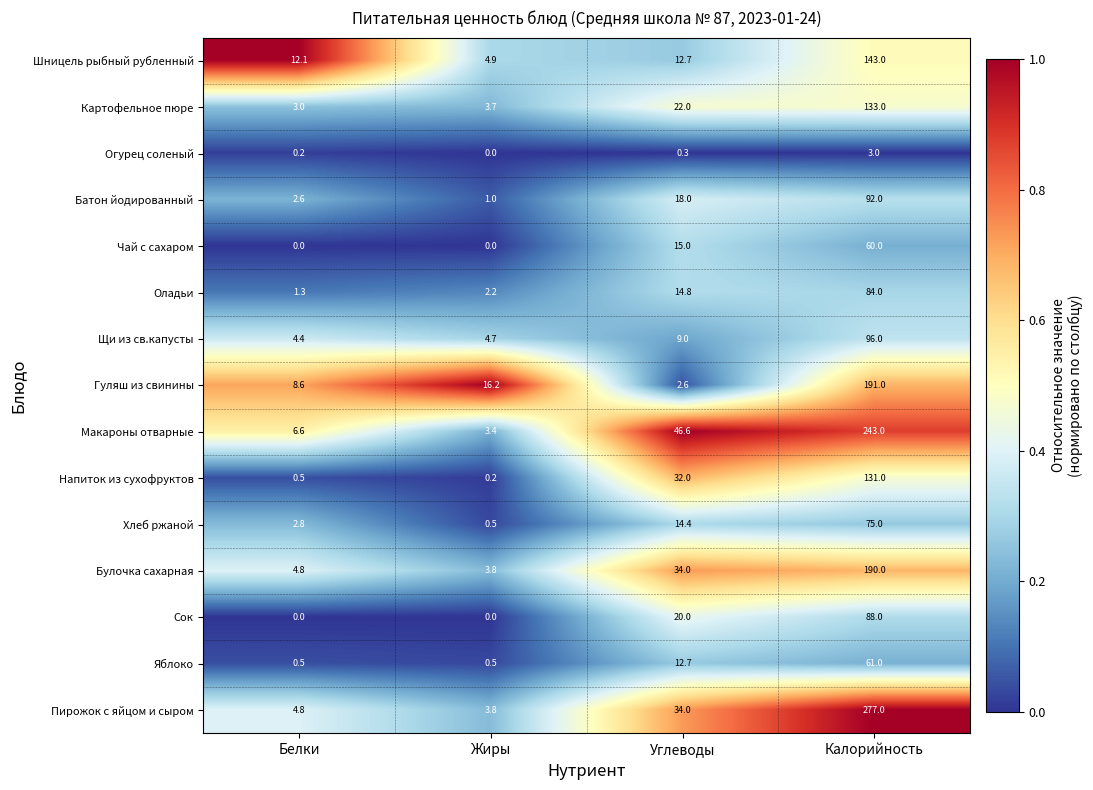

Where is Макароны отварные nearest to the value 123?

Углеводы